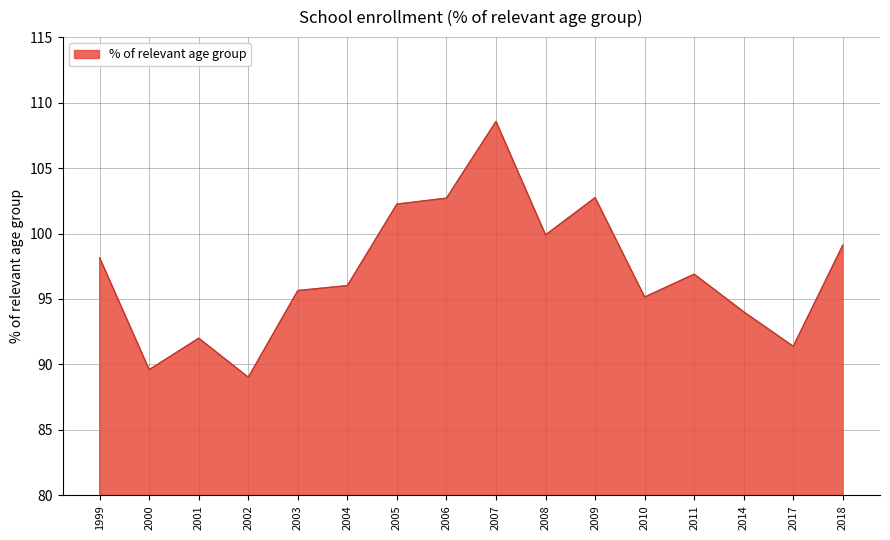

Does the chart display data point markers on the line(s)?

No